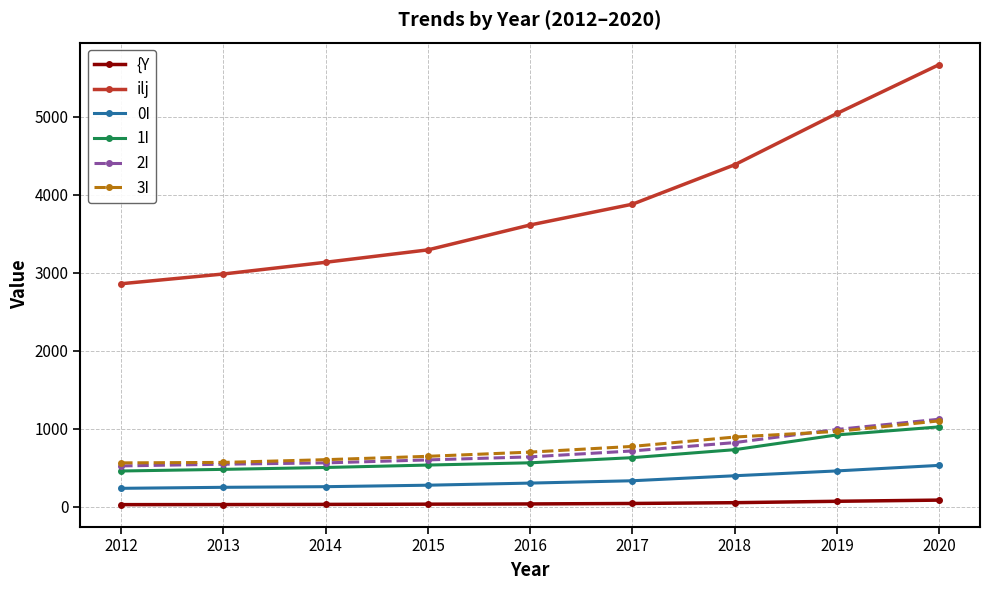

What is the total value across all series at 2019?

8460